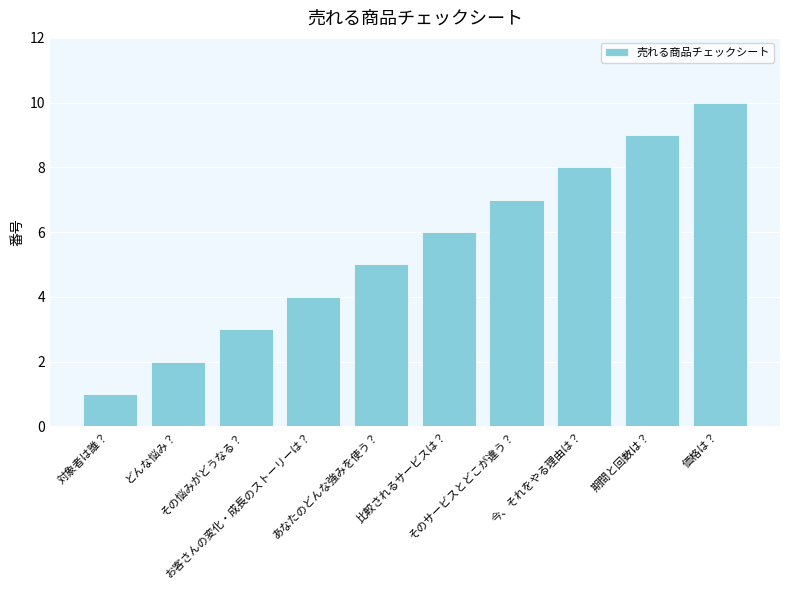

What is the value of the 5th bar from the left?

5